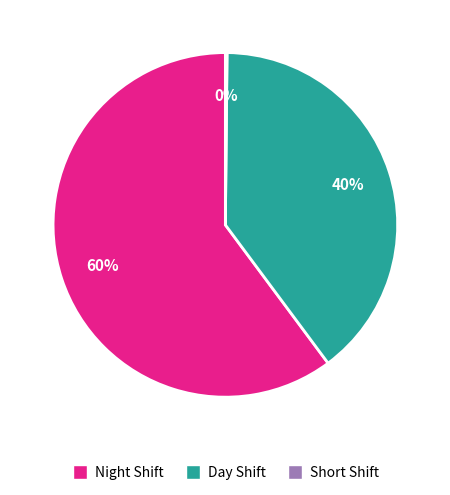

The Night Shift slice represents 54% of the pie. True or false?

False